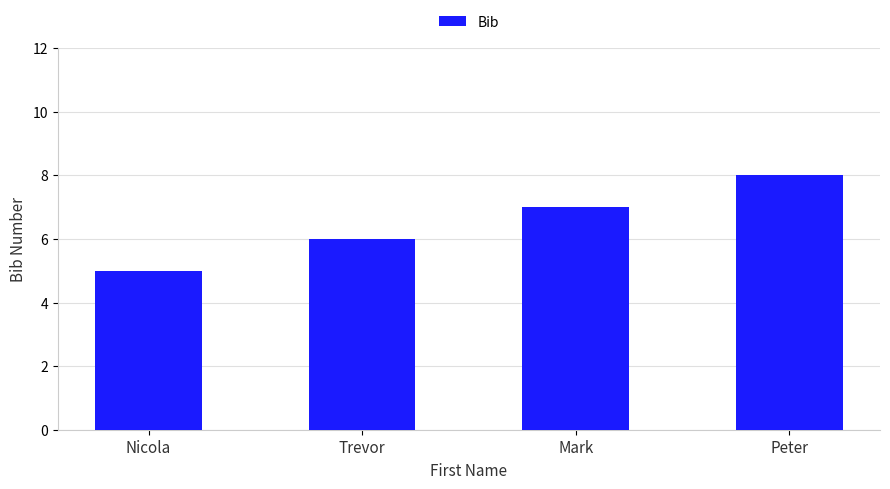

What is the ratio of the value at Nicola to the value at Peter?

0.6